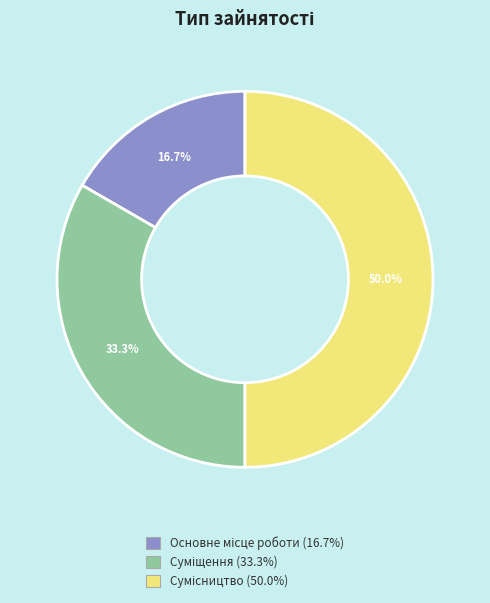

To the nearest percent, what percentage of the pie is Сумісництво?

50%